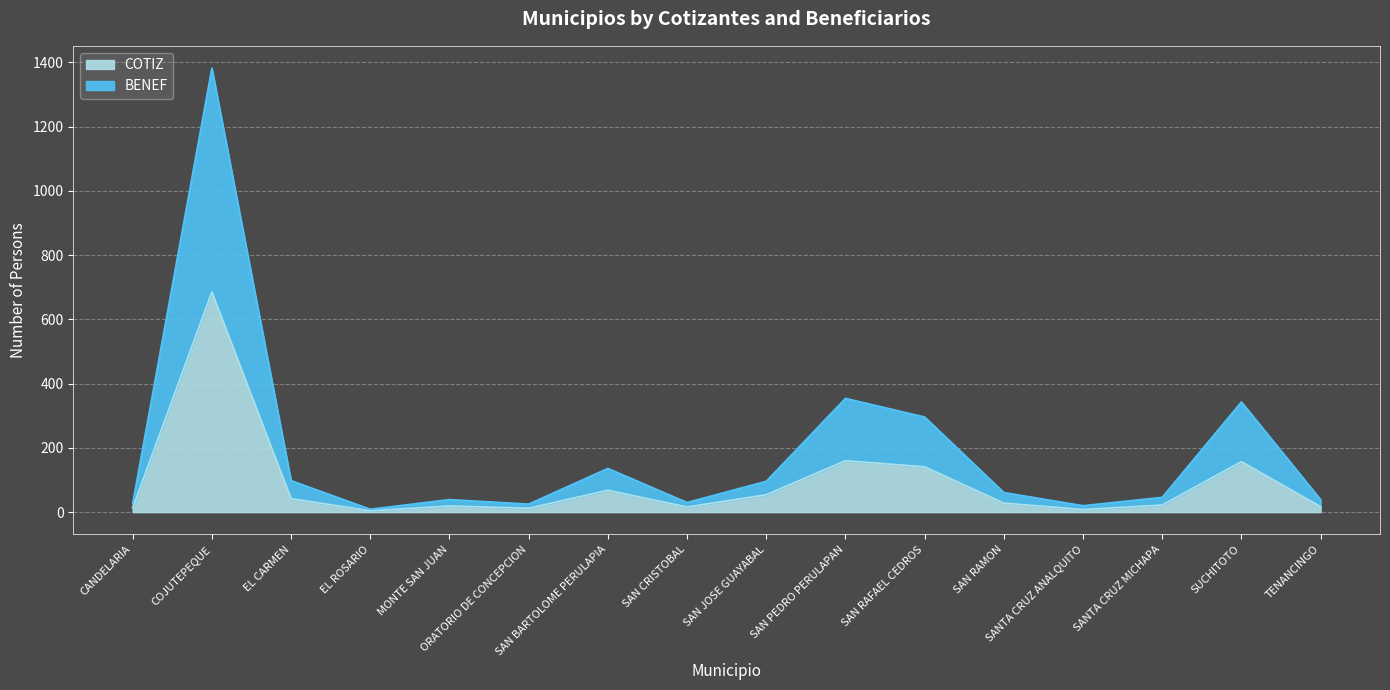

True or false: BENEF and COTIZ cross at least once.

False